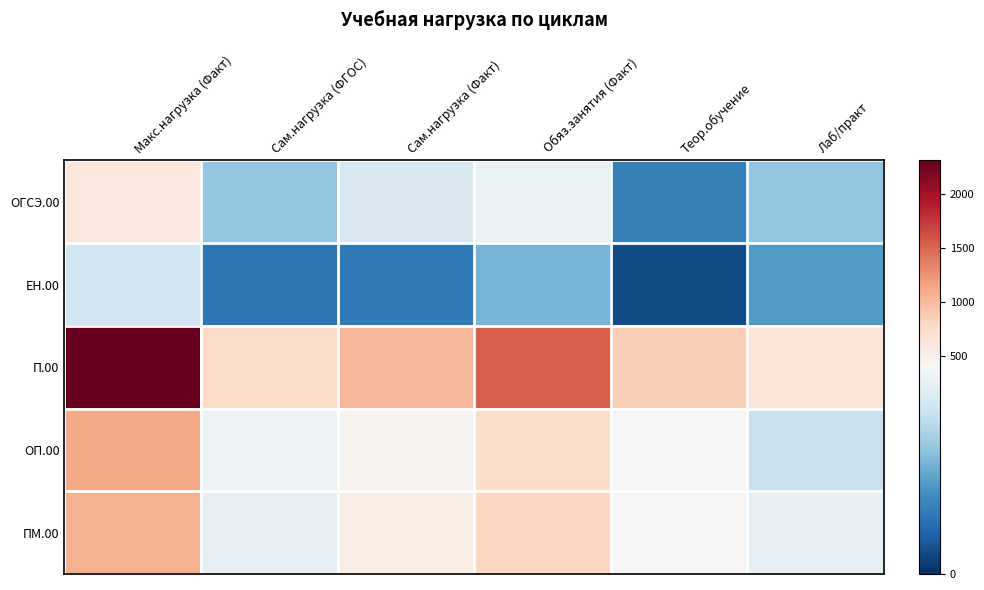

Rank the series by their maximum value, from lowest to highest.

ЕН.00, ОГСЭ.00, ПМ.00, ОП.00, П.00